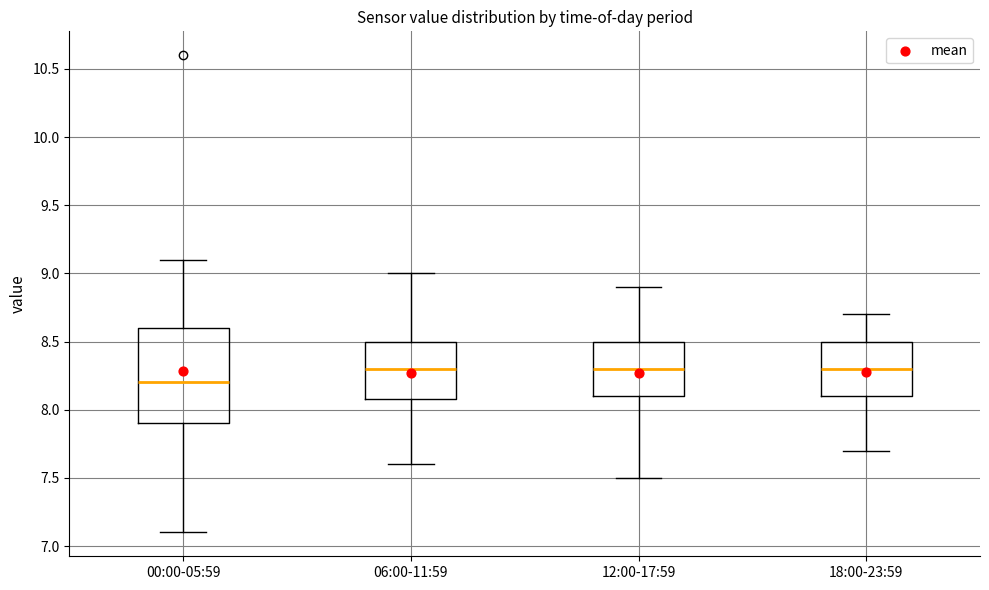

Comparing the boxes themselves (not the whiskers), which one is the tallest?

00:00-05:59